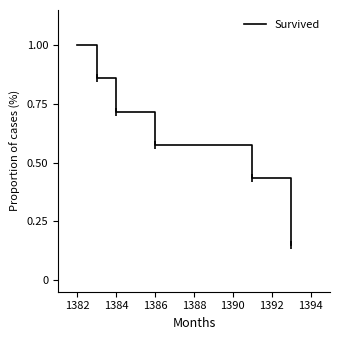

What is the difference between the values at 1384 and 1386?

0.1